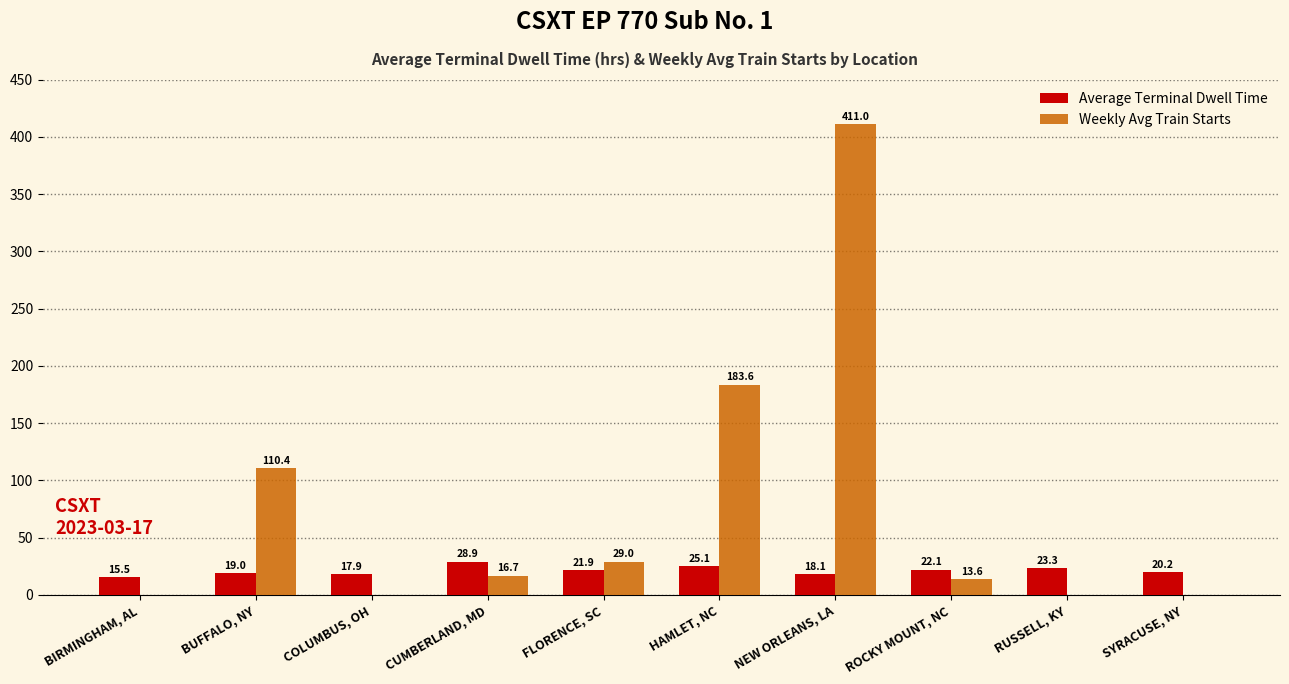

Which label corresponds to the largest value in the chart?

NEW ORLEANS, LA